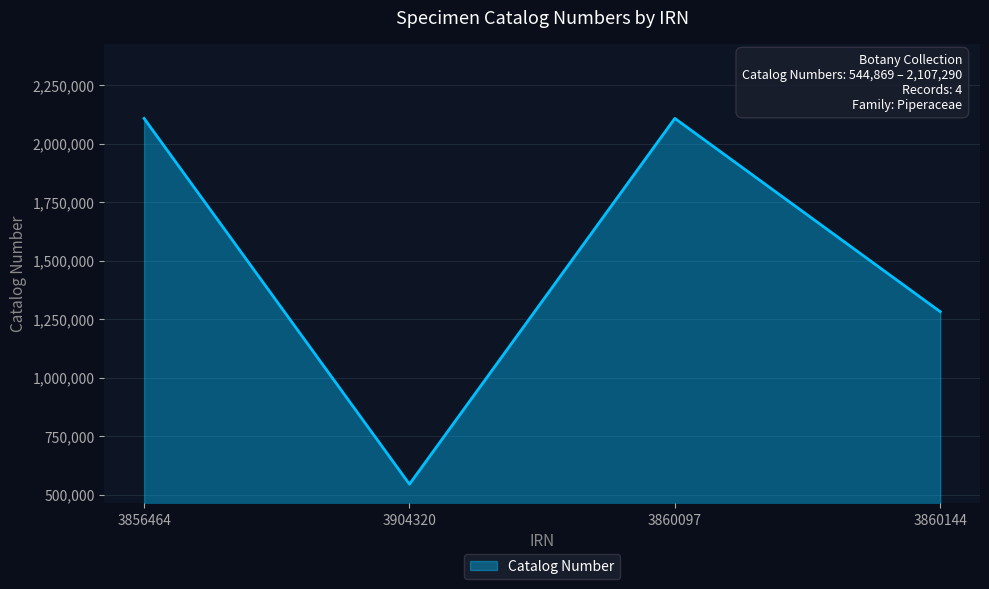

What is the sum of the values at 3904320 and 3856464?

2652019